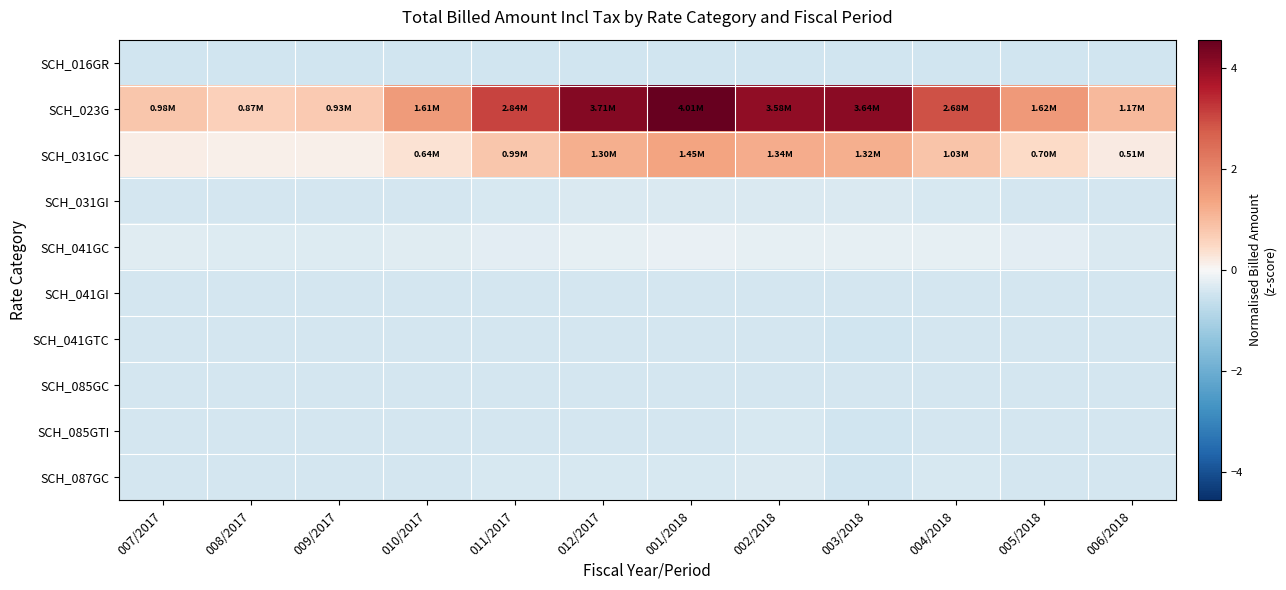

What is the total value across all series at 006/2018?

-2.1